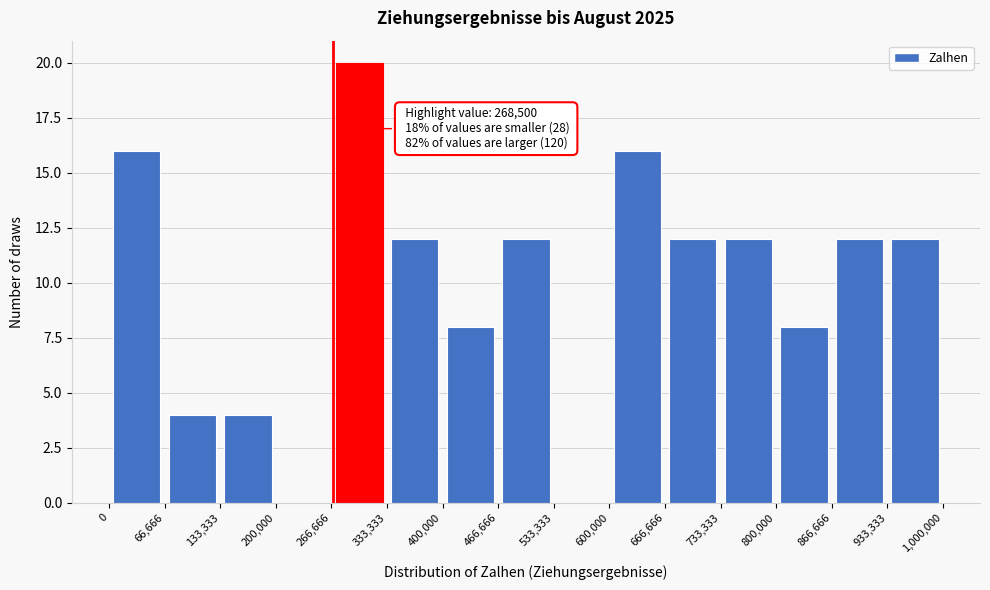

Over which range of the x-axis is the bar tallest?

266,666 to 333,333